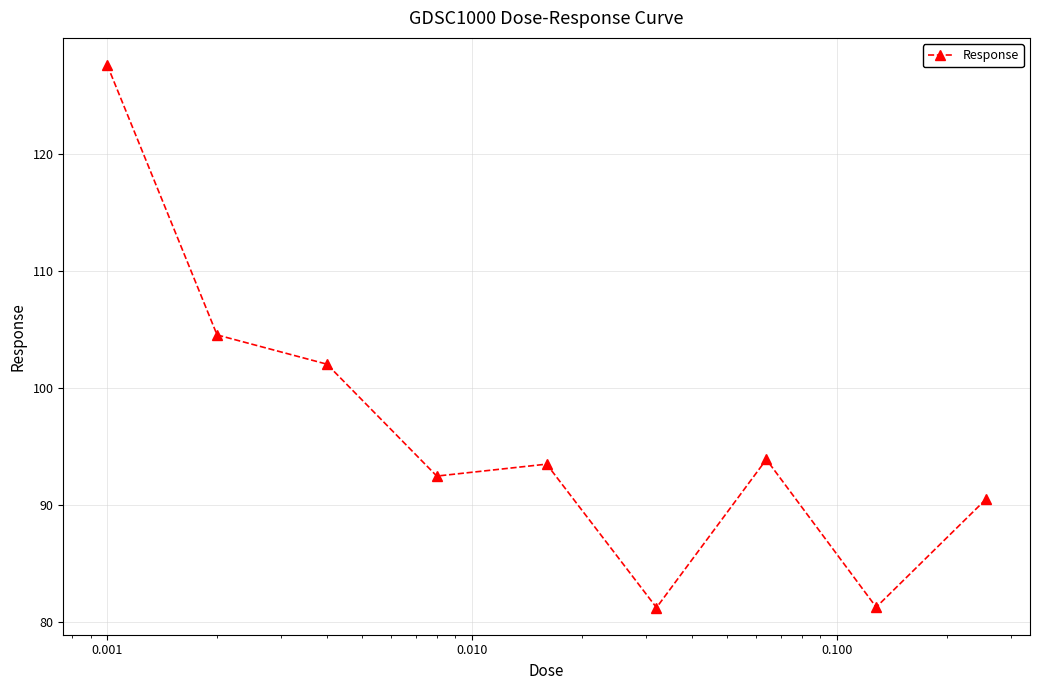

What is the minimum value shown in the chart?

81.2